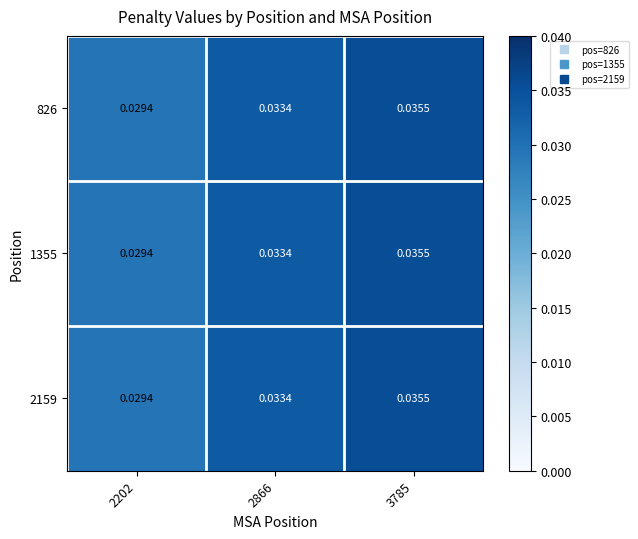

Is the value of 2159 at 2866 greater than the value of 826 at 3785?

No